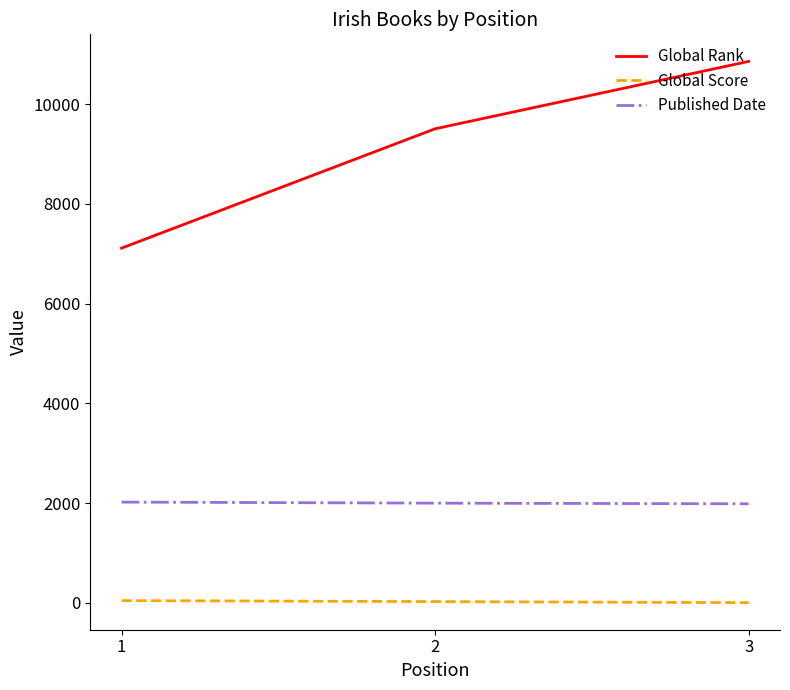

The Global Score series shows 26 at 2. True or false?

True